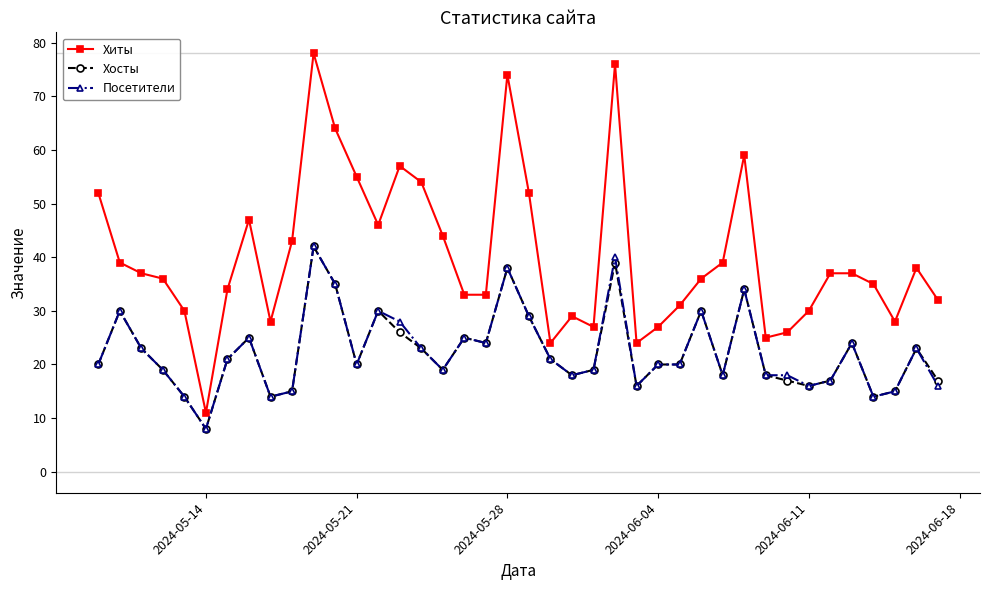

Which series has the largest total across all categories?

Хиты